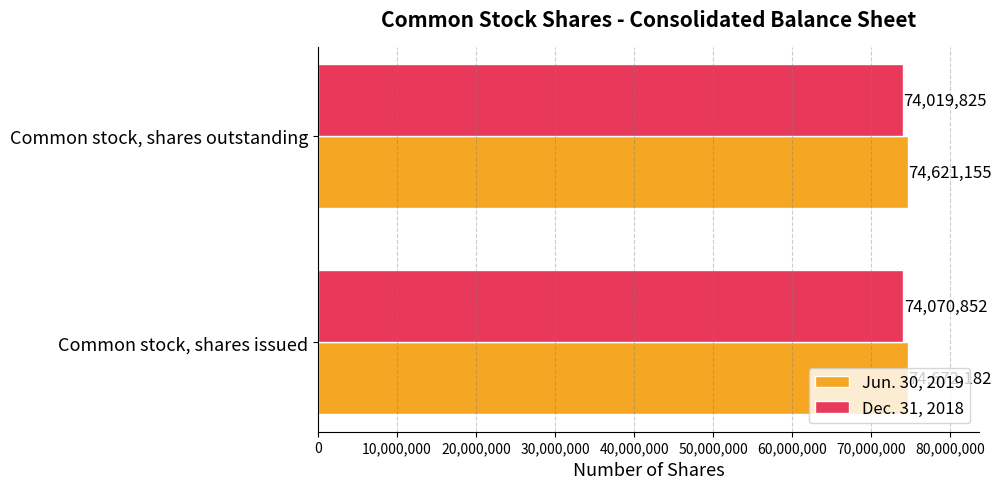

List the labels in order of Jun. 30, 2019 value, largest first.

Common stock, shares issued, Common stock, shares outstanding